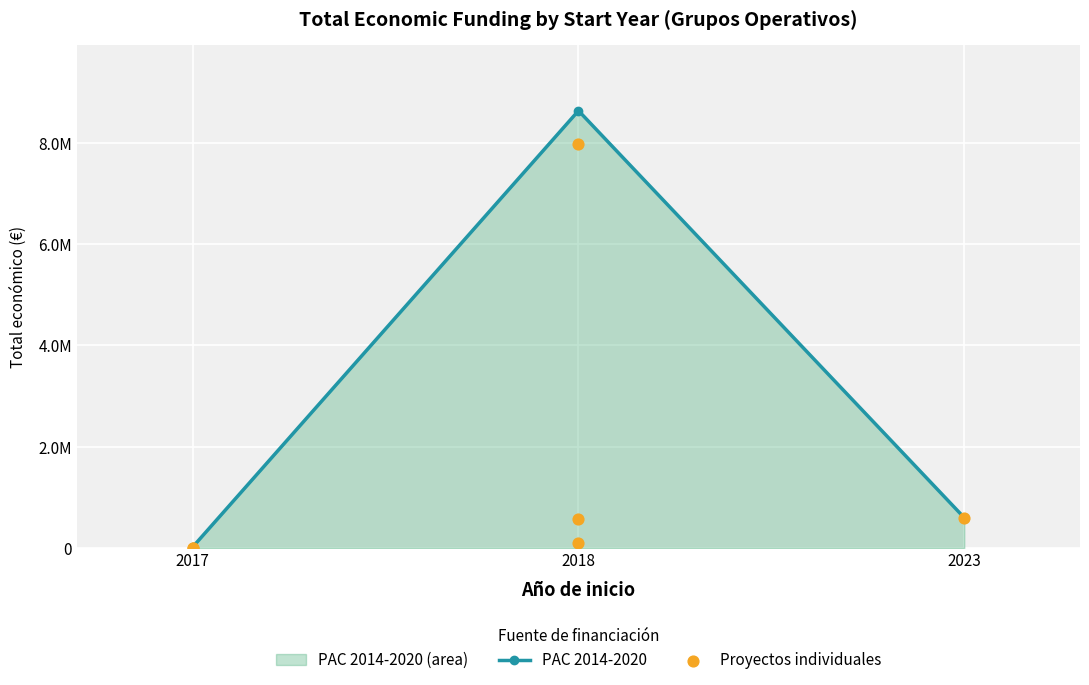

Approximately how many times larger is the value at 2018 compared to 2018?

81.2